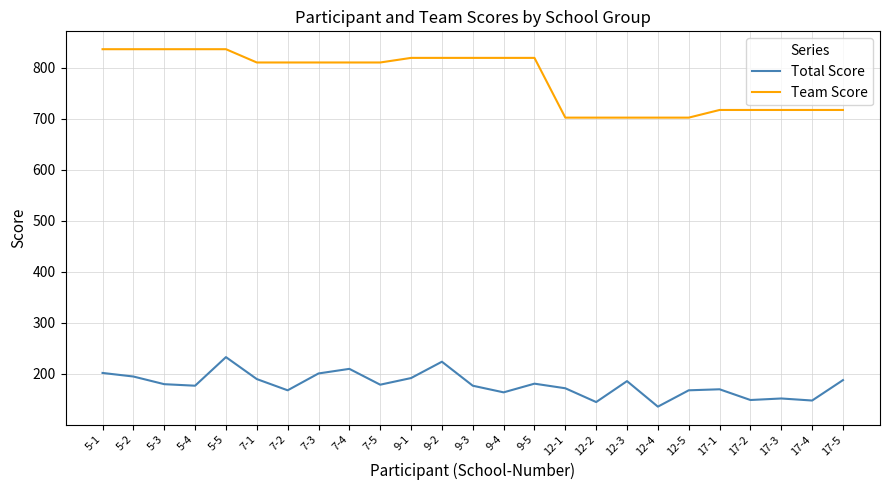

Which series has the largest range (max minus min)?

Team Score